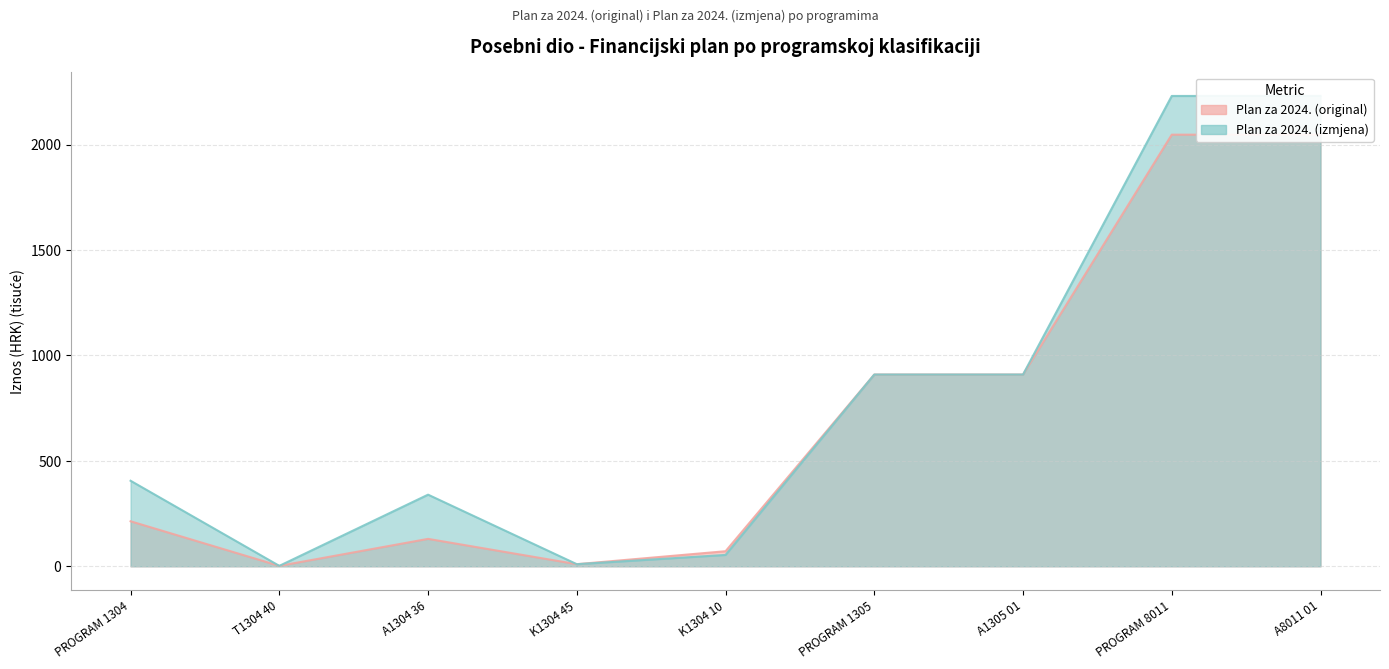

What is the average value of the Plan za 2024. (izmjena) series?

787.9